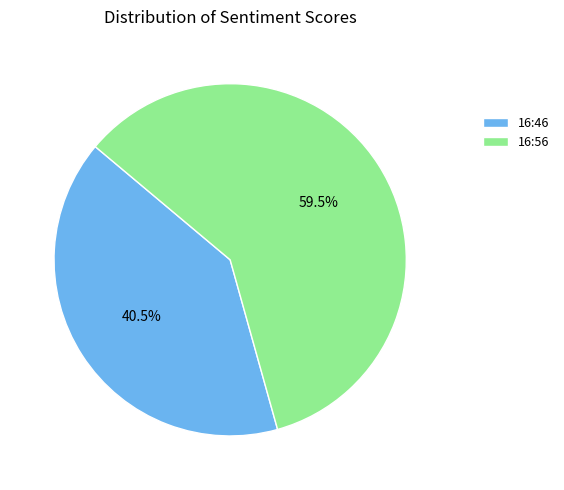

Approximately how many times larger is the value at 16:56 compared to 16:46?

1.5